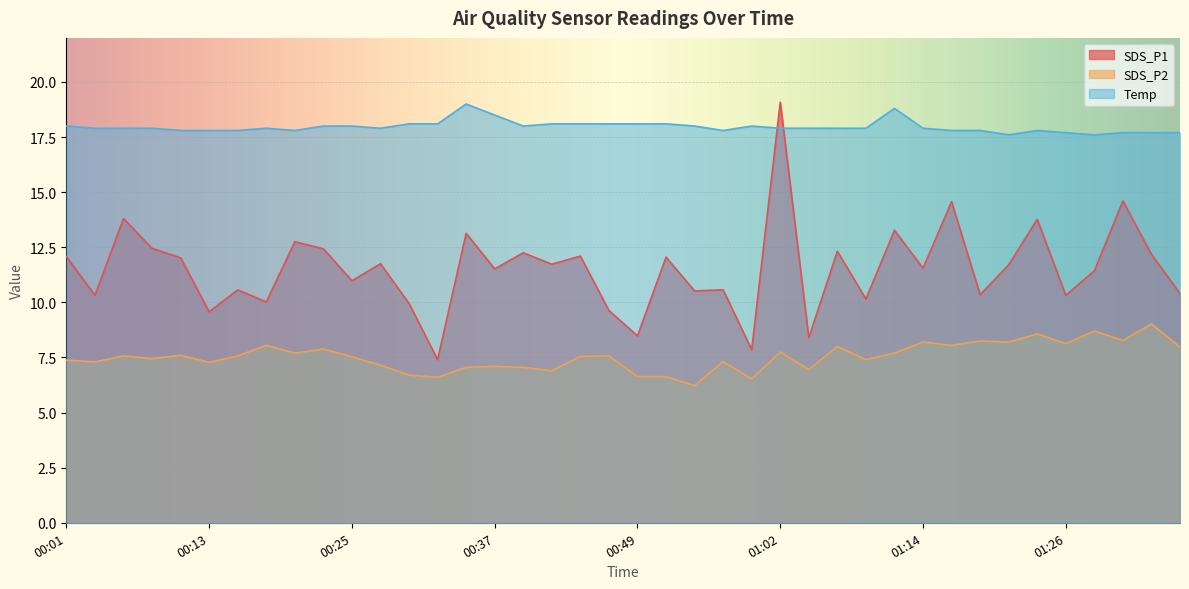

In SDS_P1, how many points are lower than both neighbors (excluding endpoints)?

15